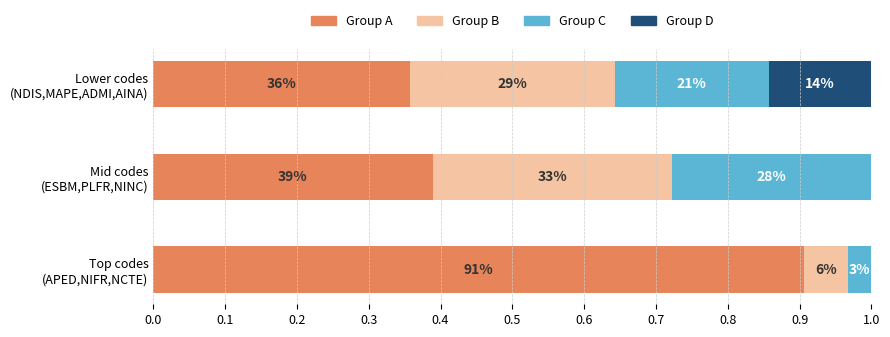

What are all the series names shown in the legend?

Group A, Group B, Group C, Group D